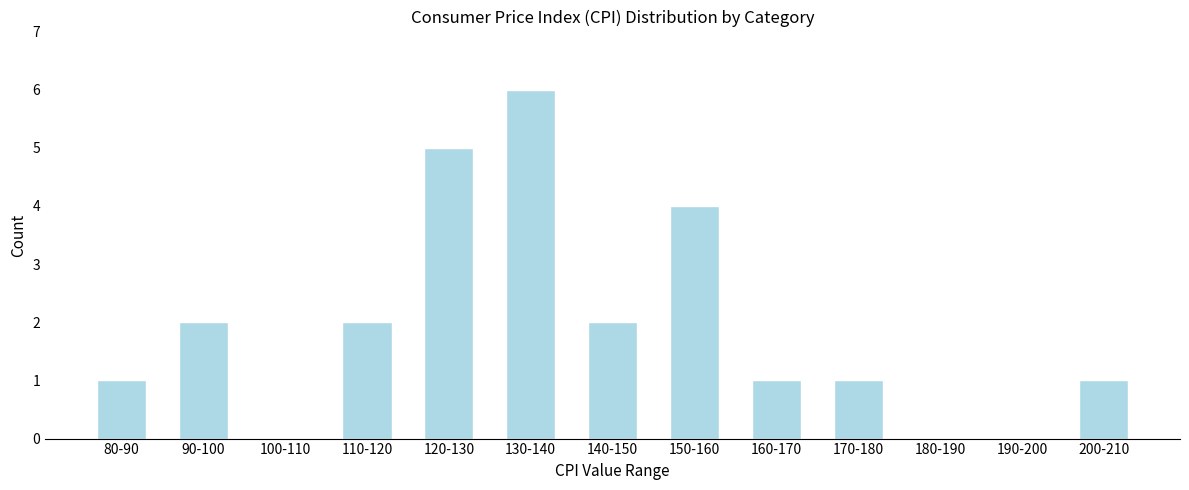

Reading right to left, extract all data points from this chart.

200-210=1	190-200=0	180-190=0	170-180=1	160-170=1	150-160=4	140-150=2	130-140=6	120-130=5	110-120=2	100-110=0	90-100=2	80-90=1